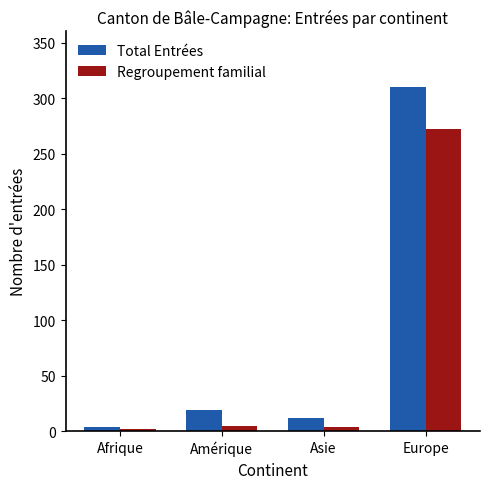

Which series changed the most between Asie and Europe?

Total Entrées